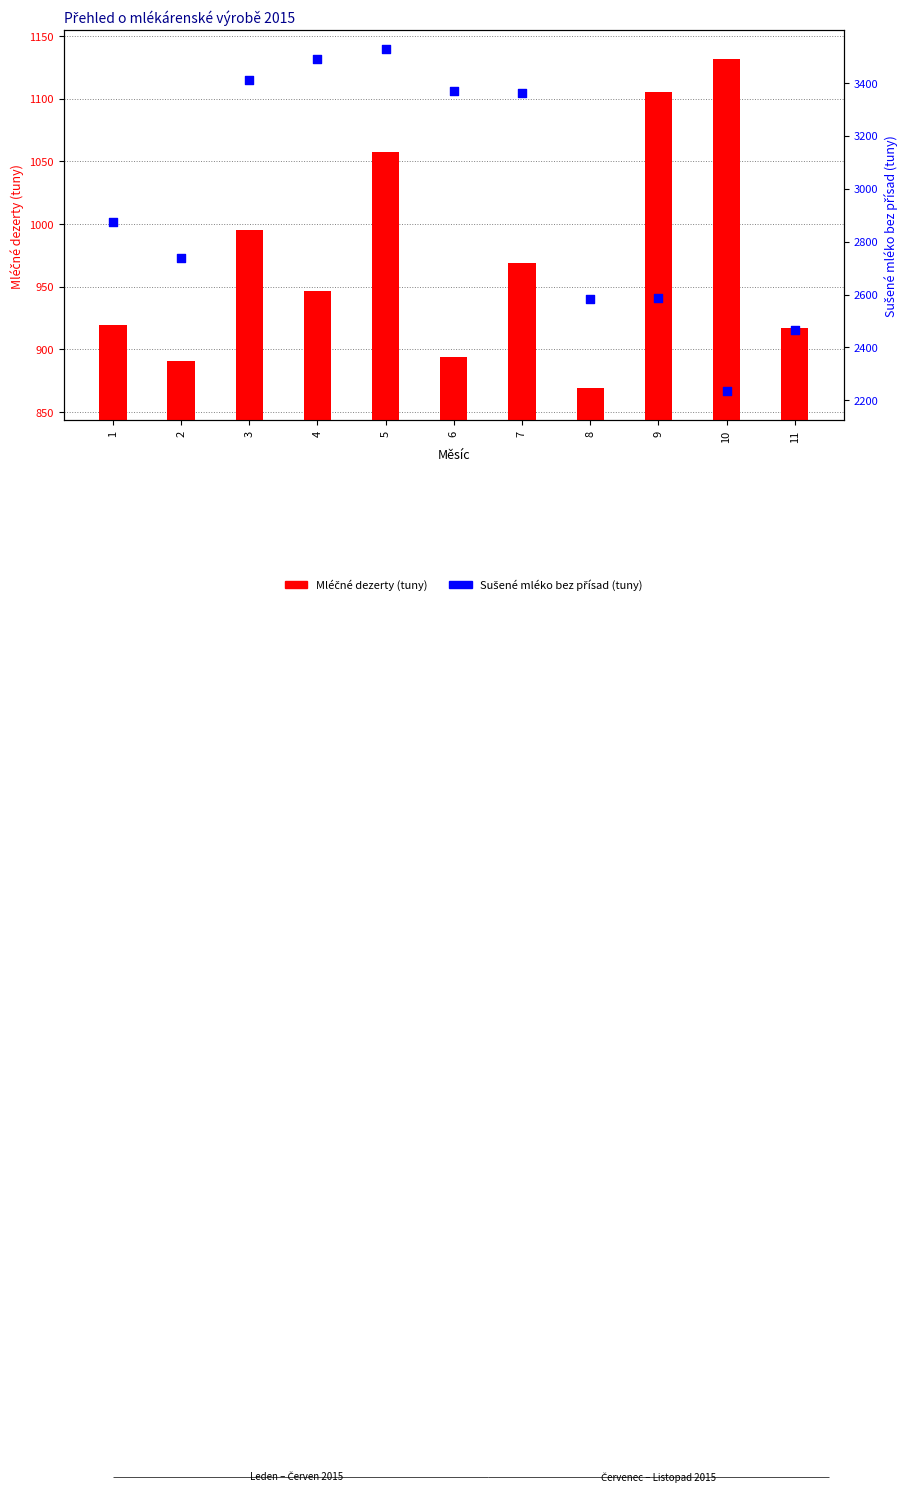

At how many categories does at least one series exceed 894?

11